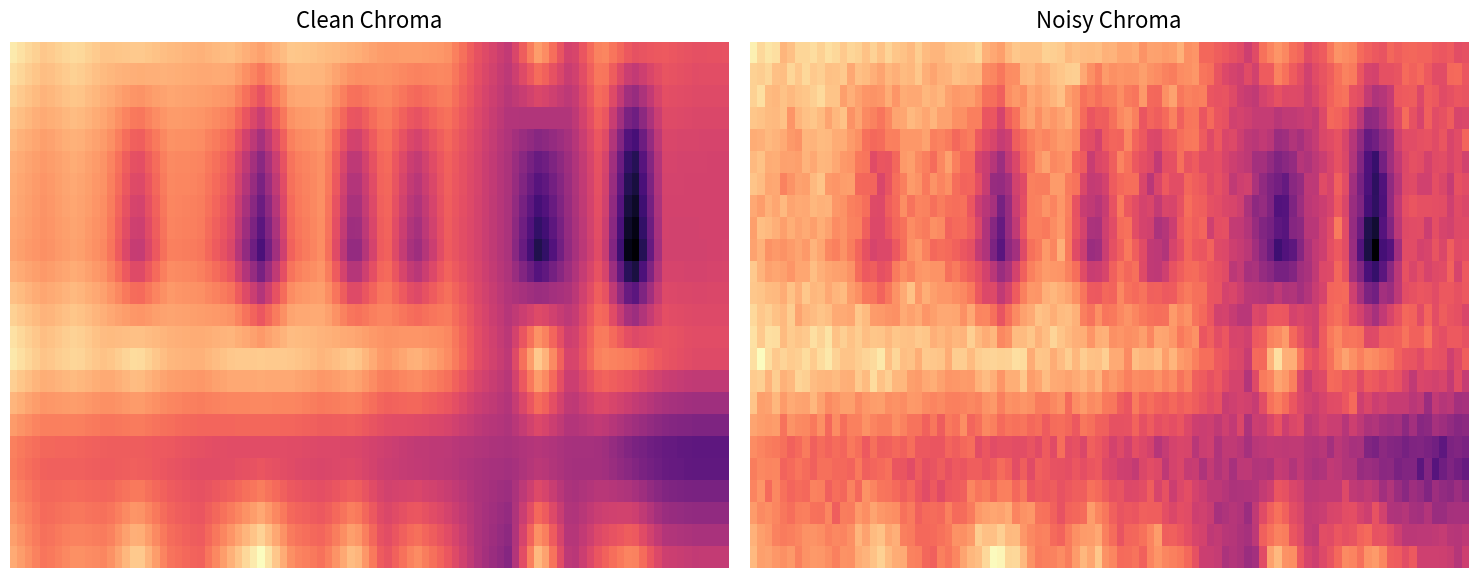

How many series are shown in this chart?

6